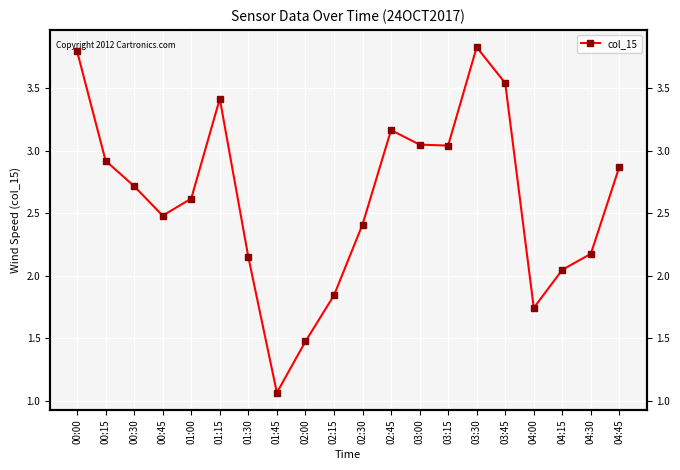

What is the difference between the maximum and second lowest values?

2.4